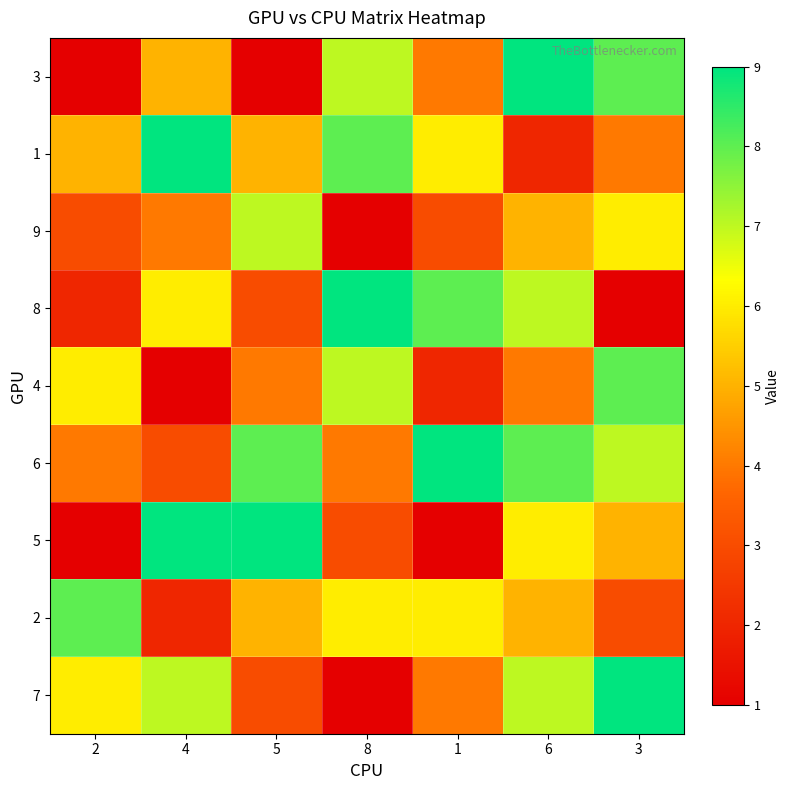

What is the total value across all series at 5?

45